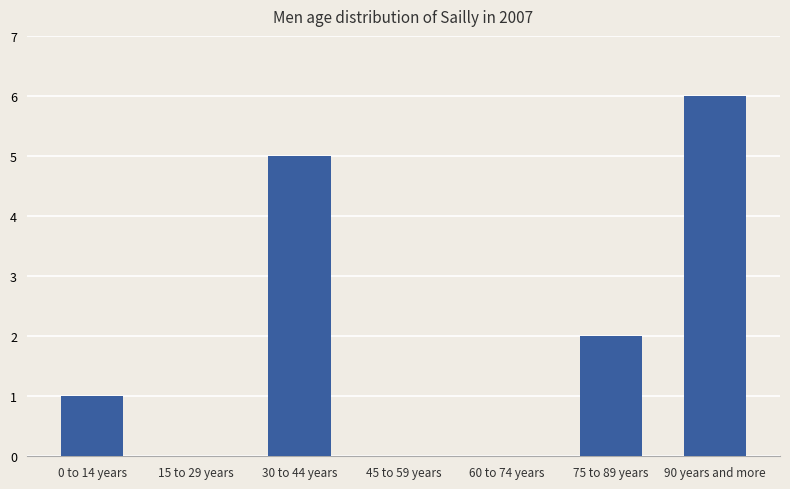

How many distinct data groups are displayed?

1